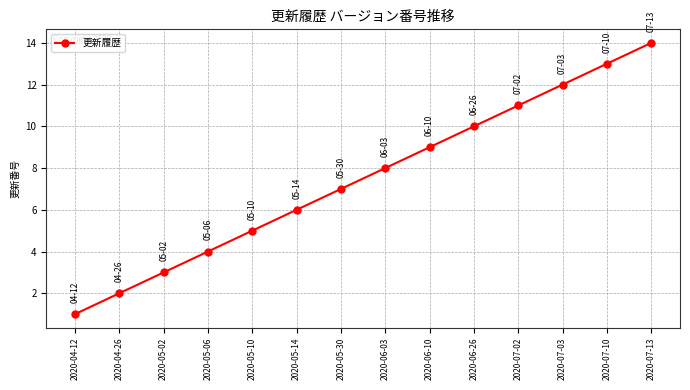

Which category has the lowest value across all series?

2020-04-12